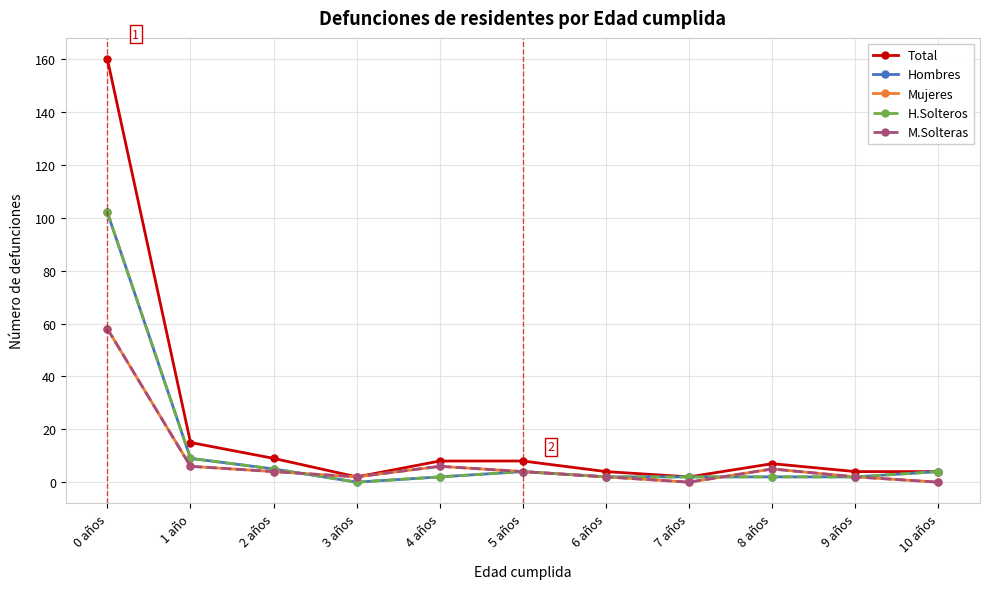

Rank the series by their maximum value, from highest to lowest.

Total, Hombres, H.Solteros, Mujeres, M.Solteras